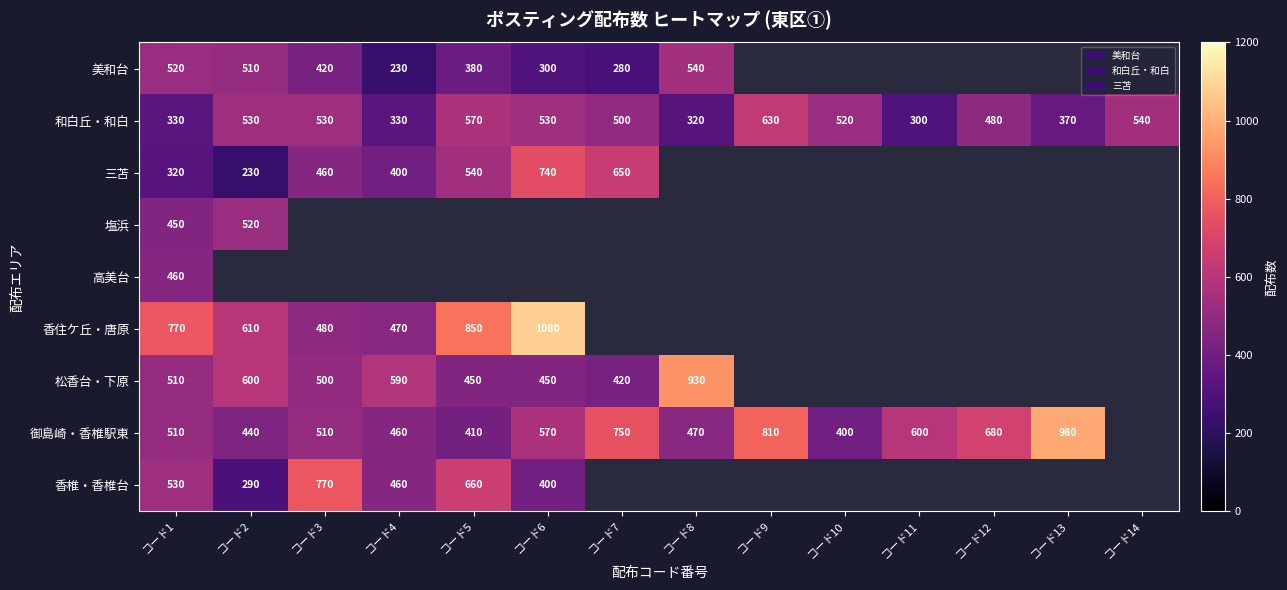

At which label does 和白丘・和白 first exceed 520?

コード2